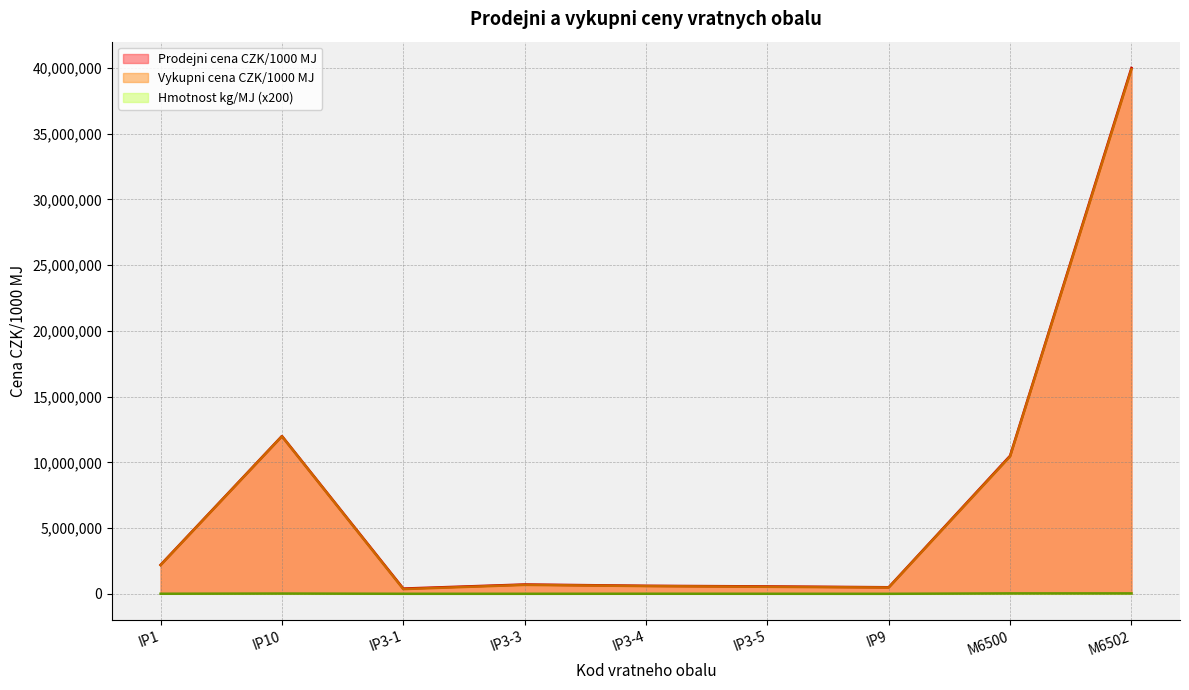

Rank the series at IP9 from highest to lowest value.

Prodejni cena CZK/1000 MJ, Vykupni cena CZK/1000 MJ, Hmotnost kg/MJ